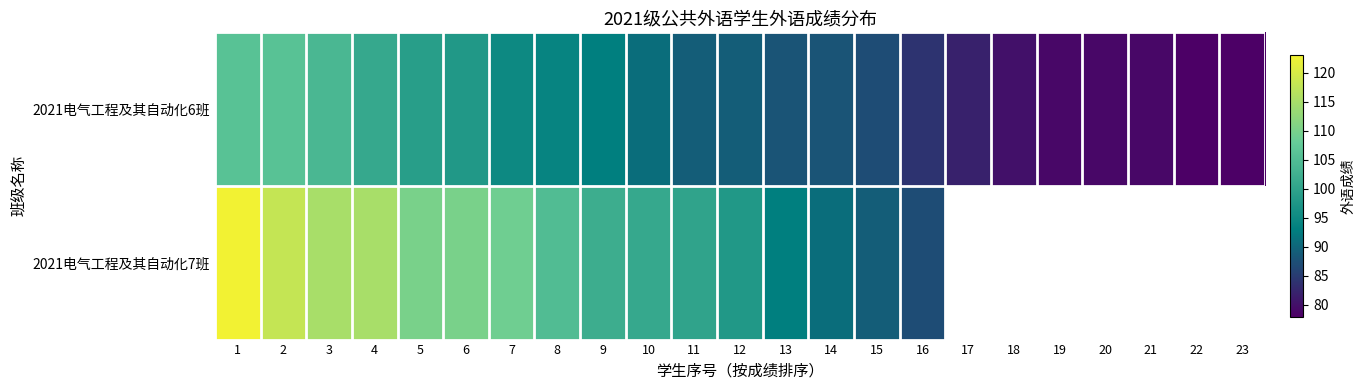

What is the lowest value of the 2021电气工程及其自动化6班 series?

78.0